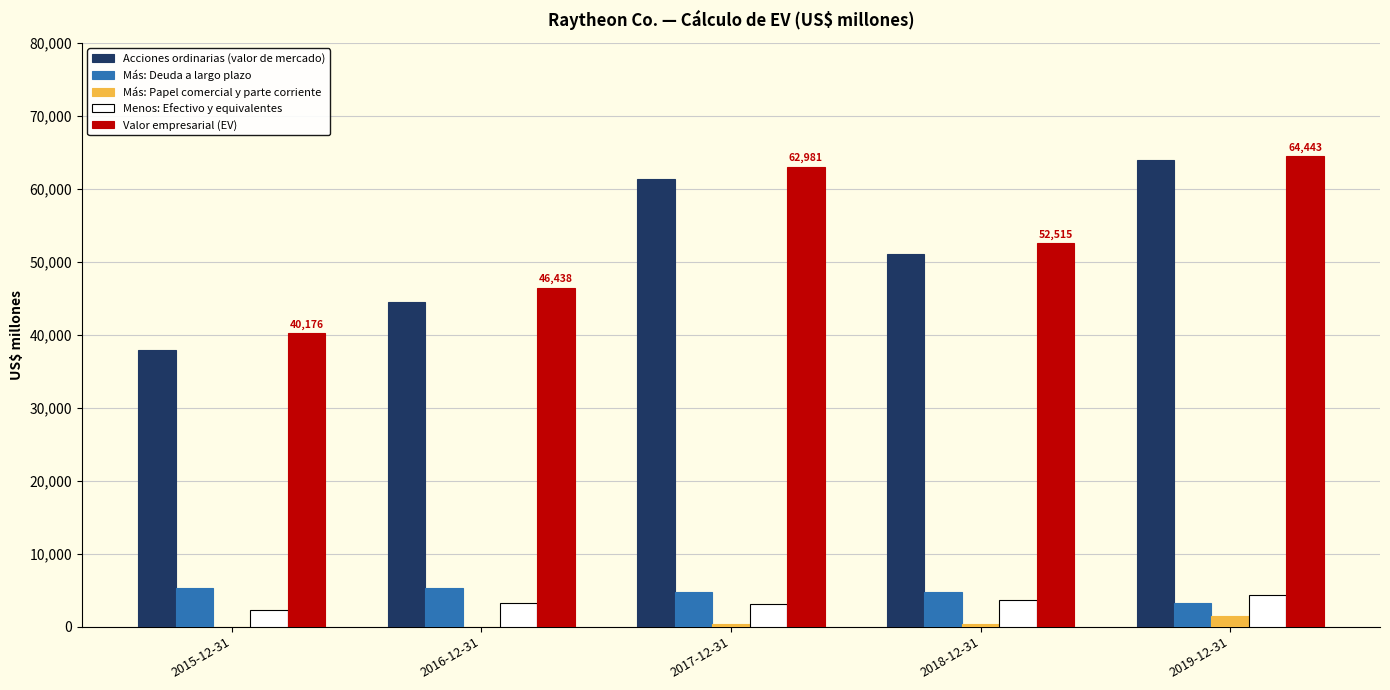

Where is Acciones ordinarias (valor de mercado) nearest to the value 50909?

2018-12-31